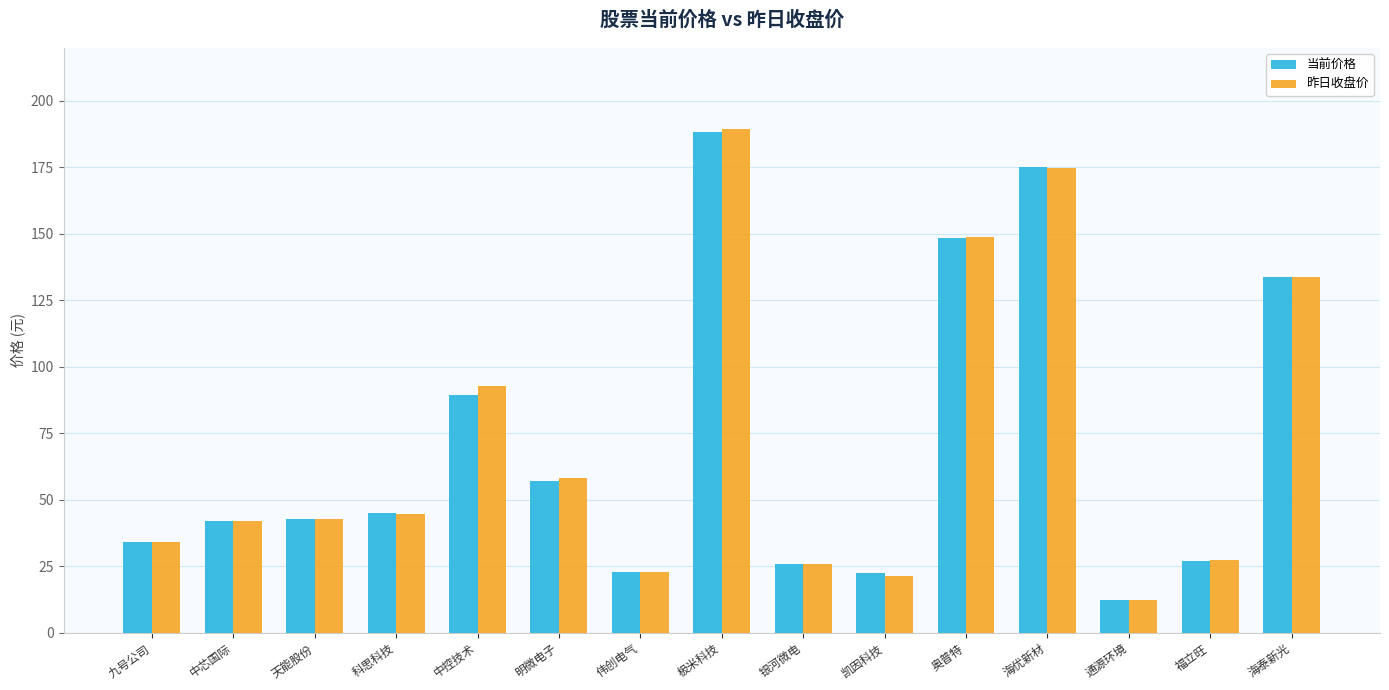

How many series are shown in this chart?

2